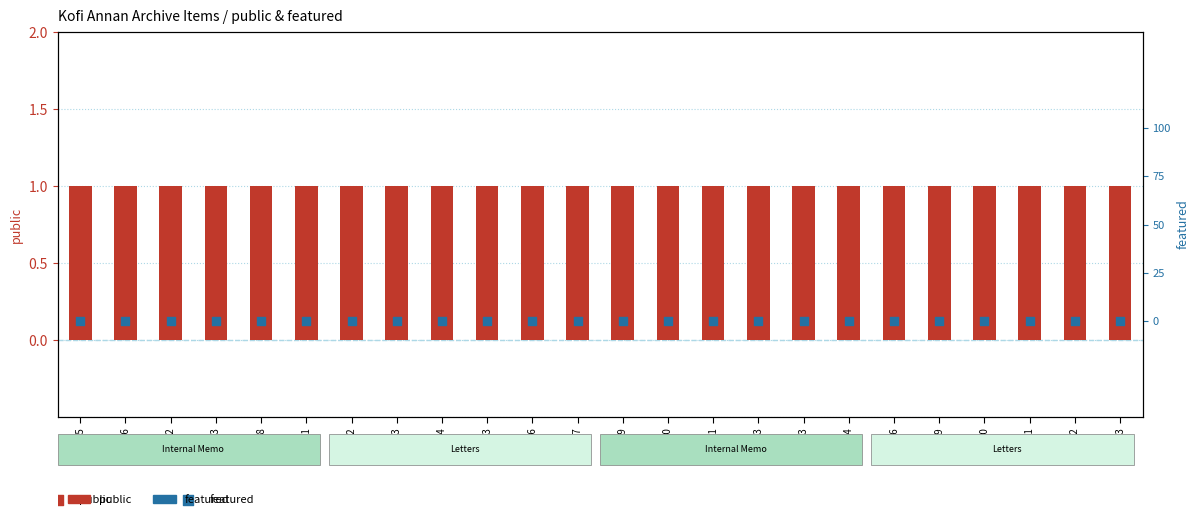

What are all the series names shown in the legend?

public, featured